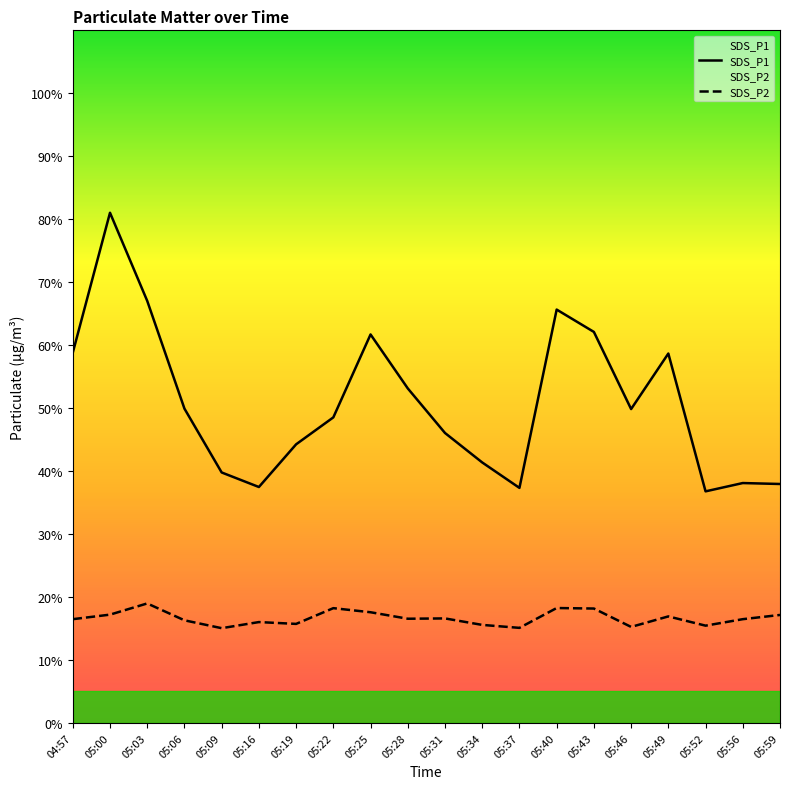

How many data points does each series have?

20